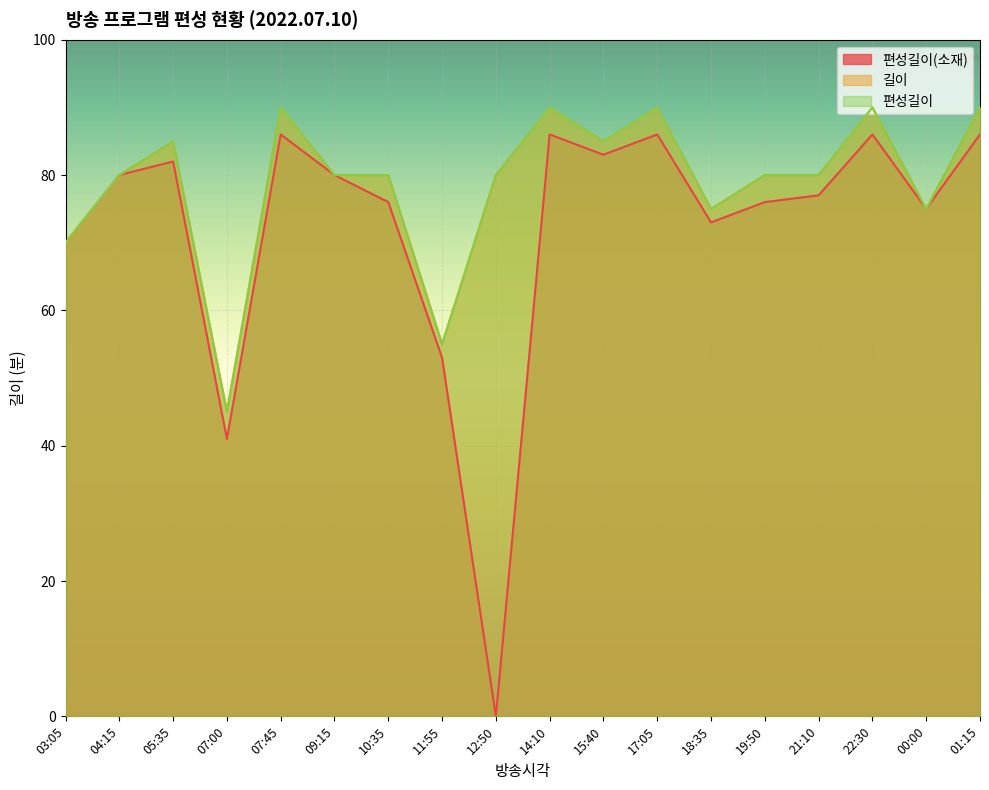

How many interior local valleys does the 편성길이 series have?

5